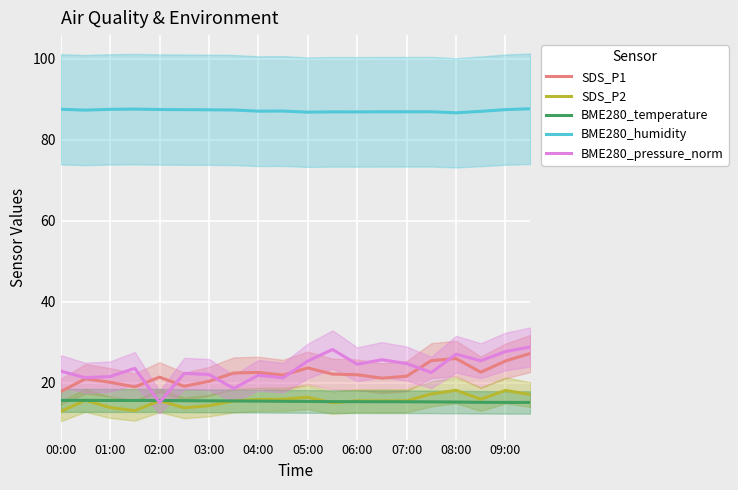

True or false: BME280_temperature has more than 0 interior local peaks.

False